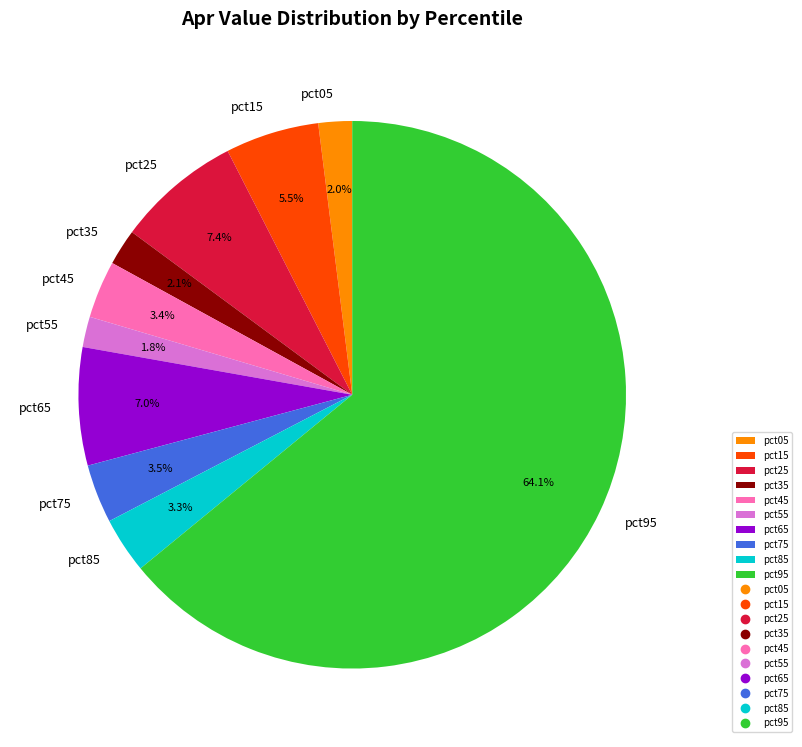

To the nearest percent, what is the difference between the pct35 and pct15 slice percentages?

3%